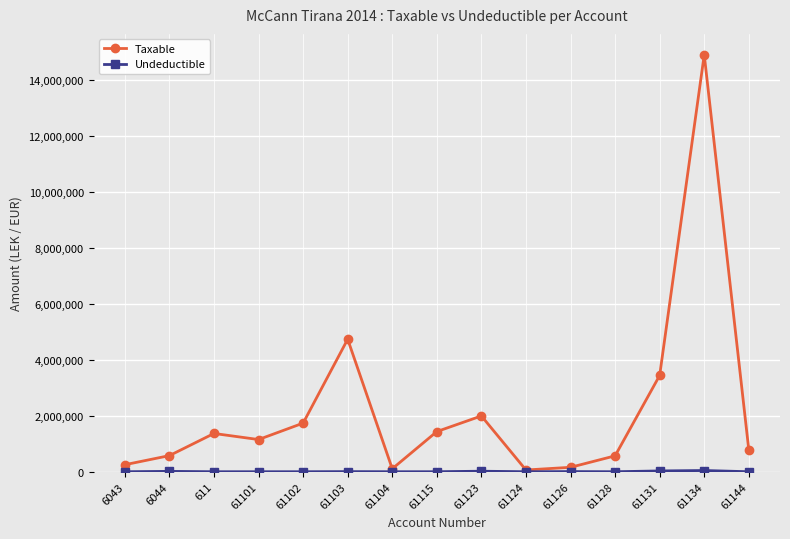

At which category does Taxable reach its first local valley?

61101